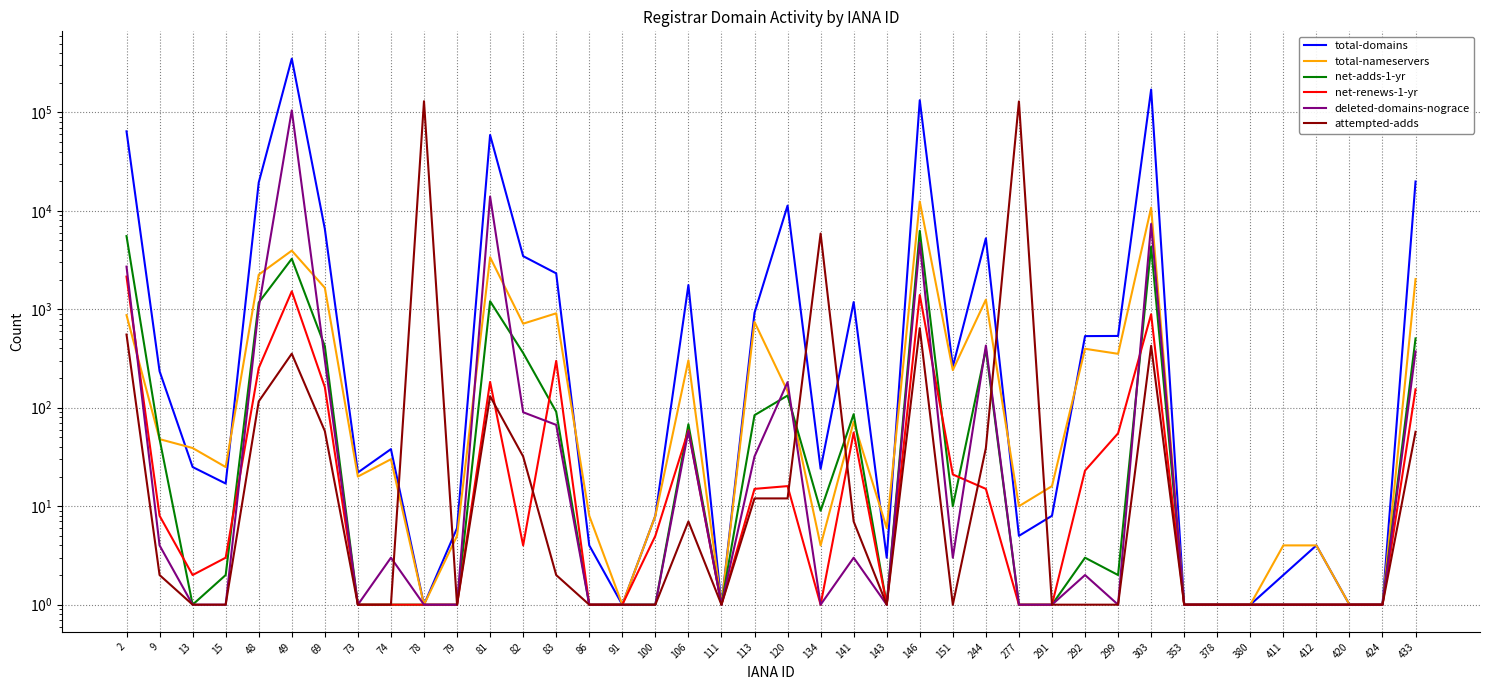

What is the sum of the attempted-adds values at 2 and 74?

555